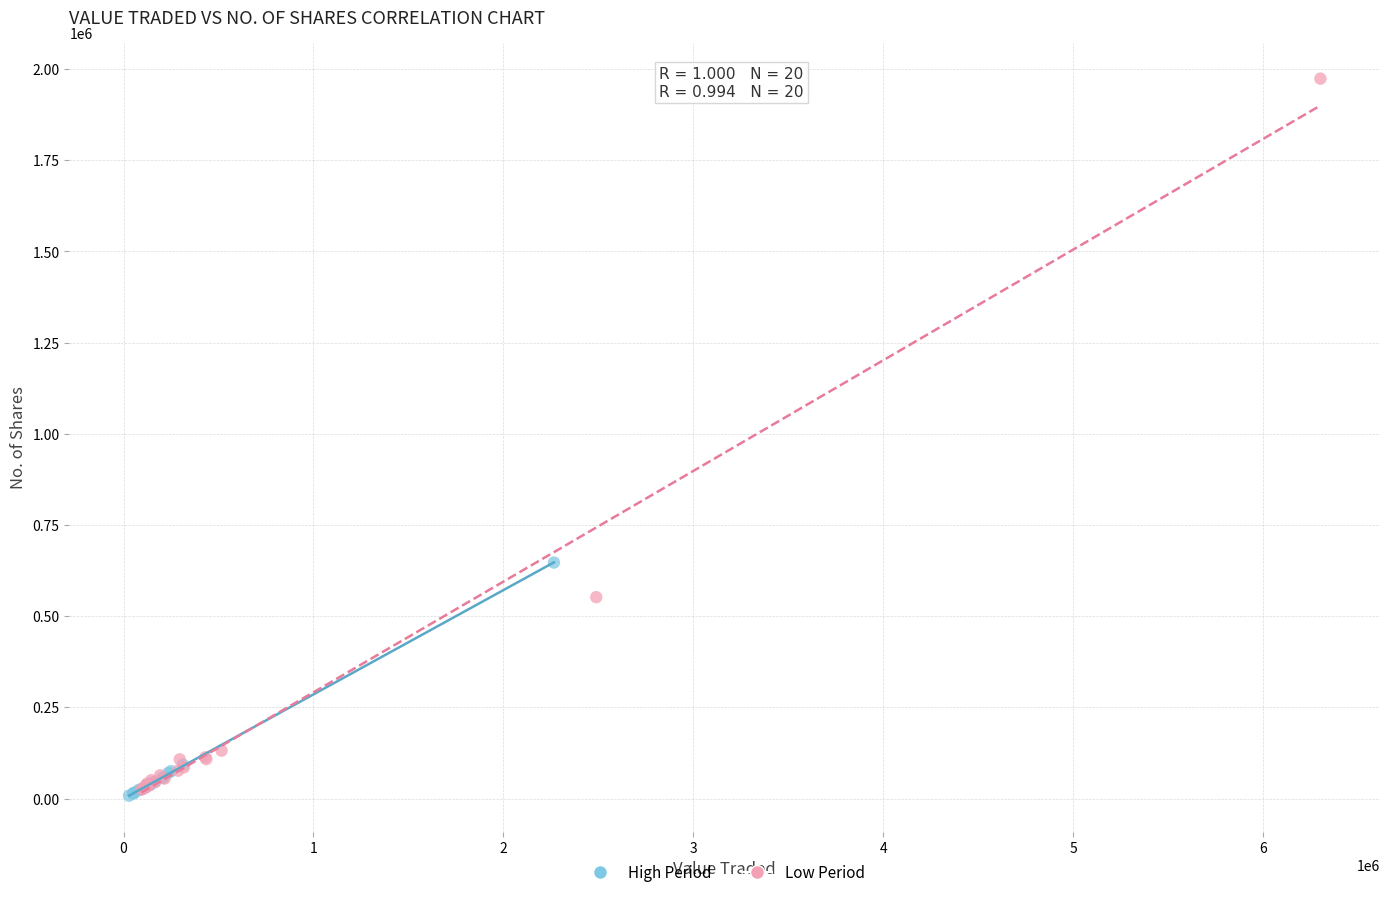

Which series reaches the maximum Y coordinate?

Low Period